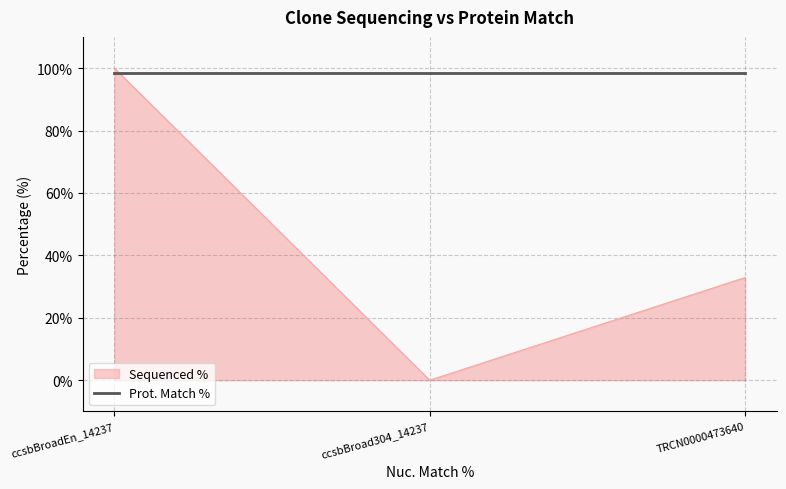

Which series has the largest range (max minus min)?

Sequenced %